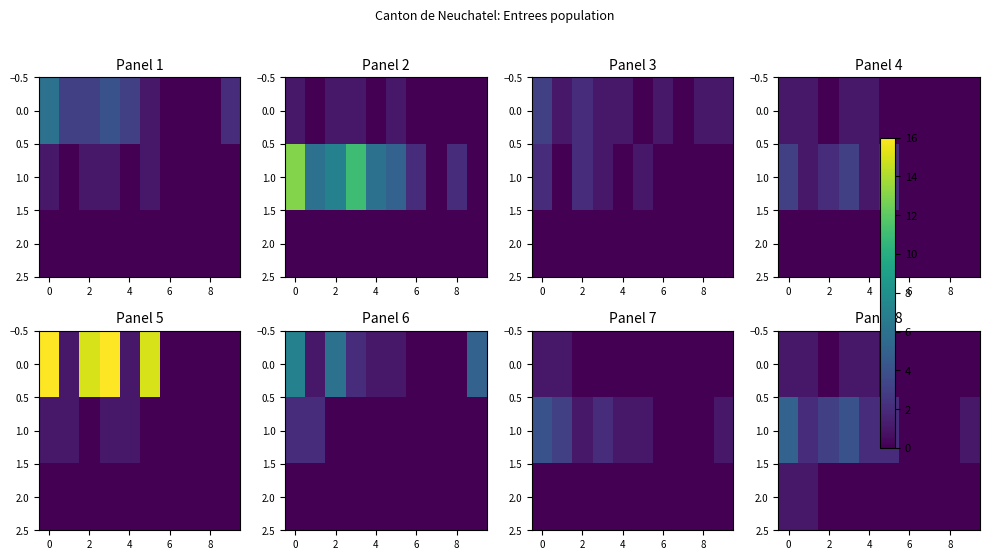

List the series in order of their peak value, highest first.

1.0, 0.0, 2.0